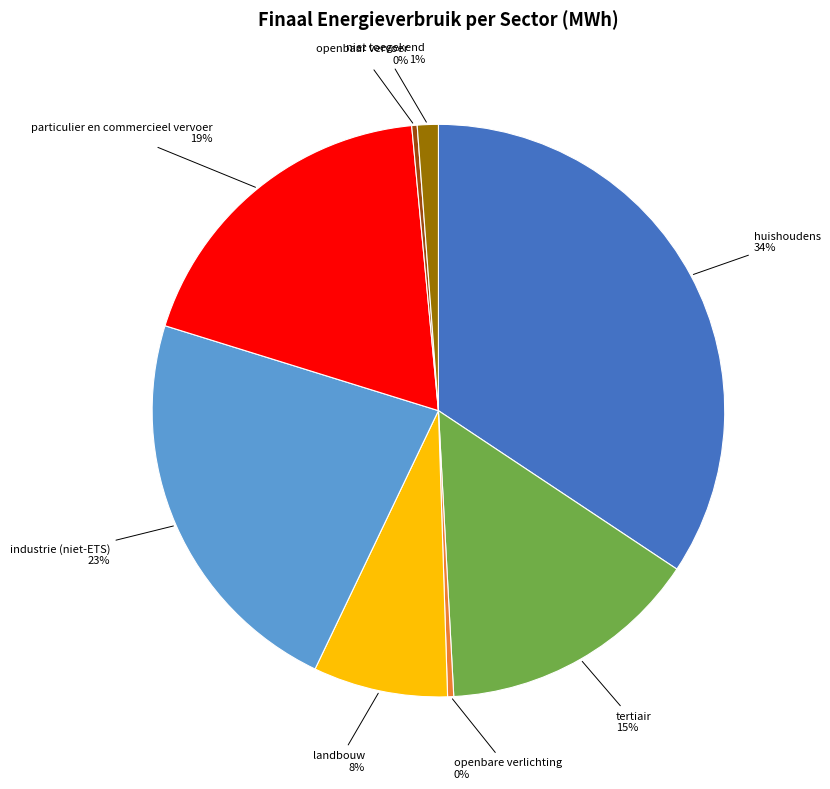

Does industrie (niet-ETS) represent more than half of the total?

No